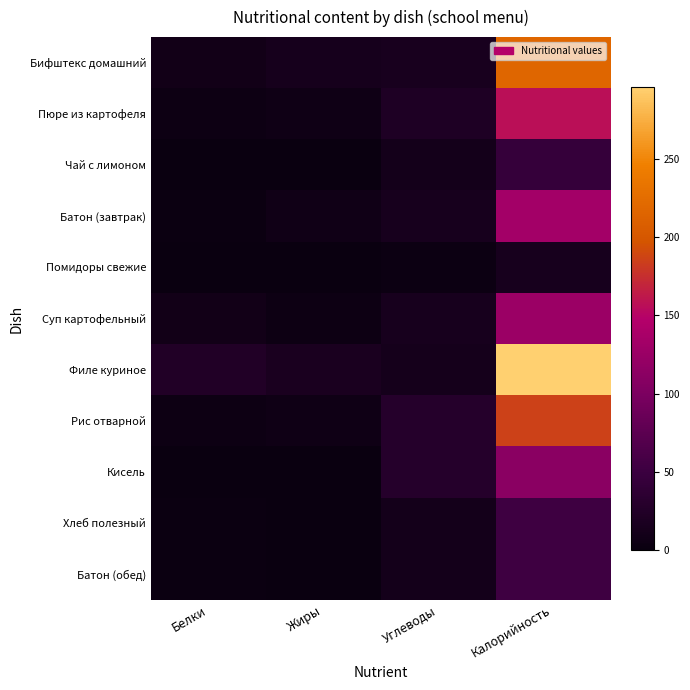

Which series changed the most between Углеводы and Калорийность?

Филе куриное